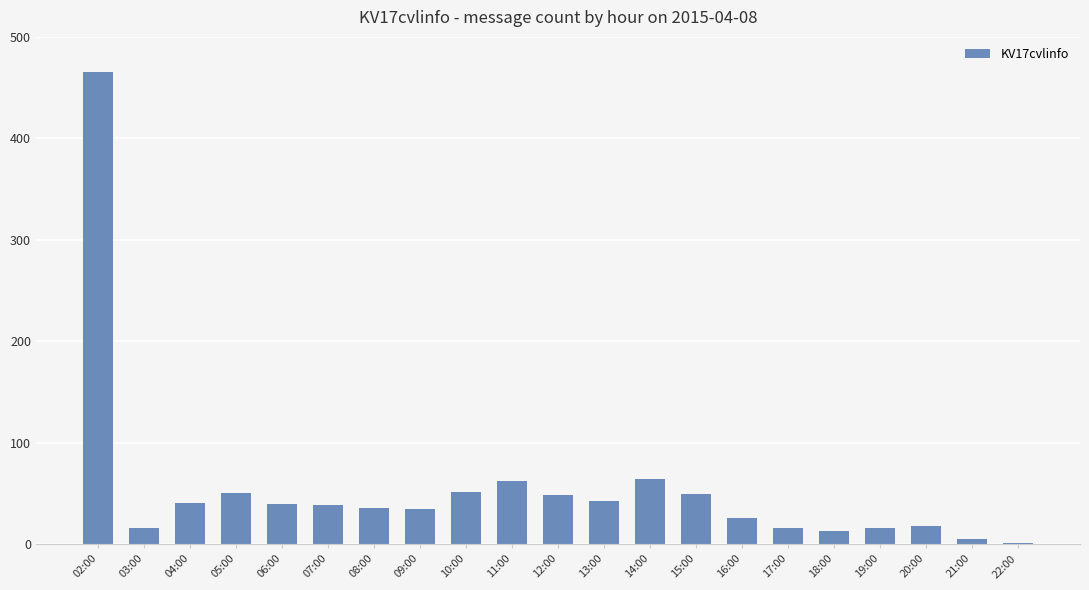

How many distinct data groups are displayed?

1